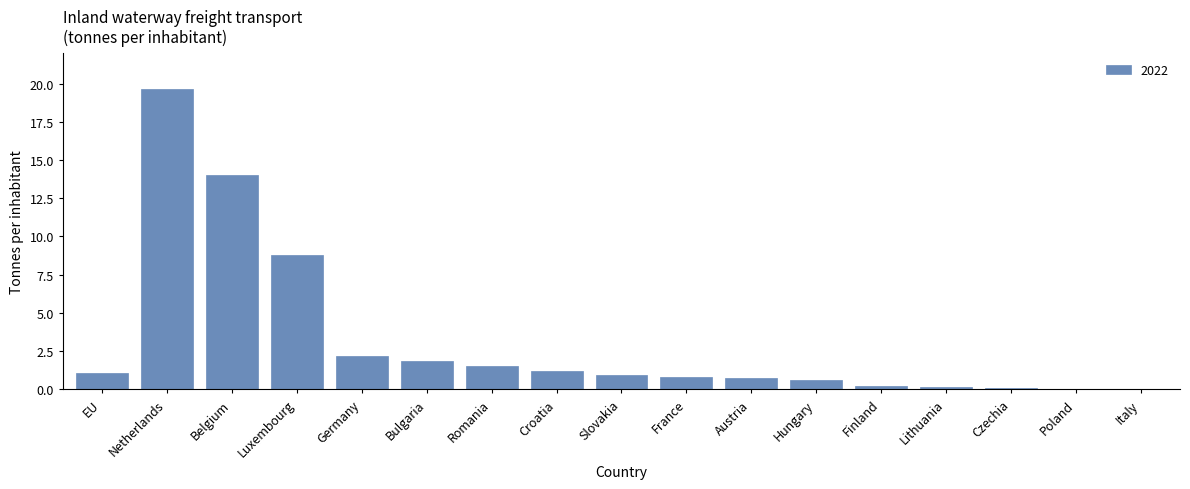

Read the value at Slovakia.

1.0